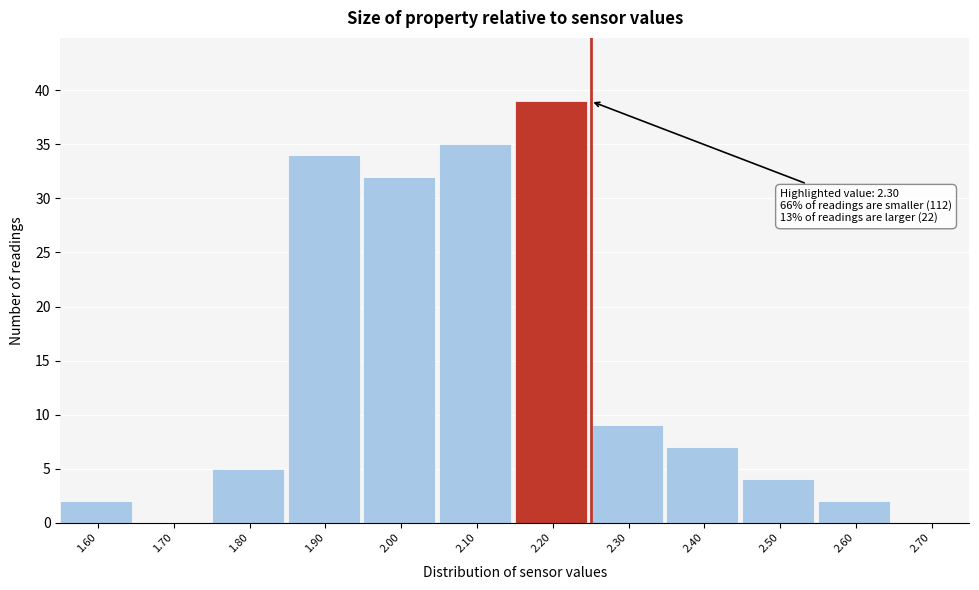

Reading left to right, list all the values displayed in this chart.

1.60=2	1.70=0	1.80=5	1.90=34	2.00=32	2.10=35	2.20=39	2.30=9	2.40=7	2.50=4	2.60=2	2.70=0